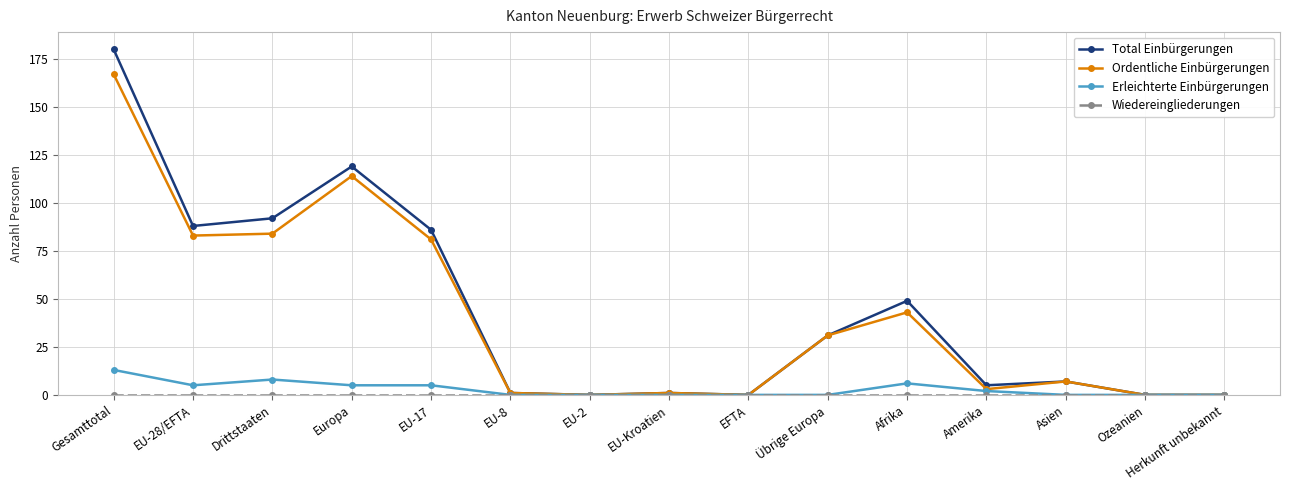

What is the label of the 9th point from the left?

EFTA